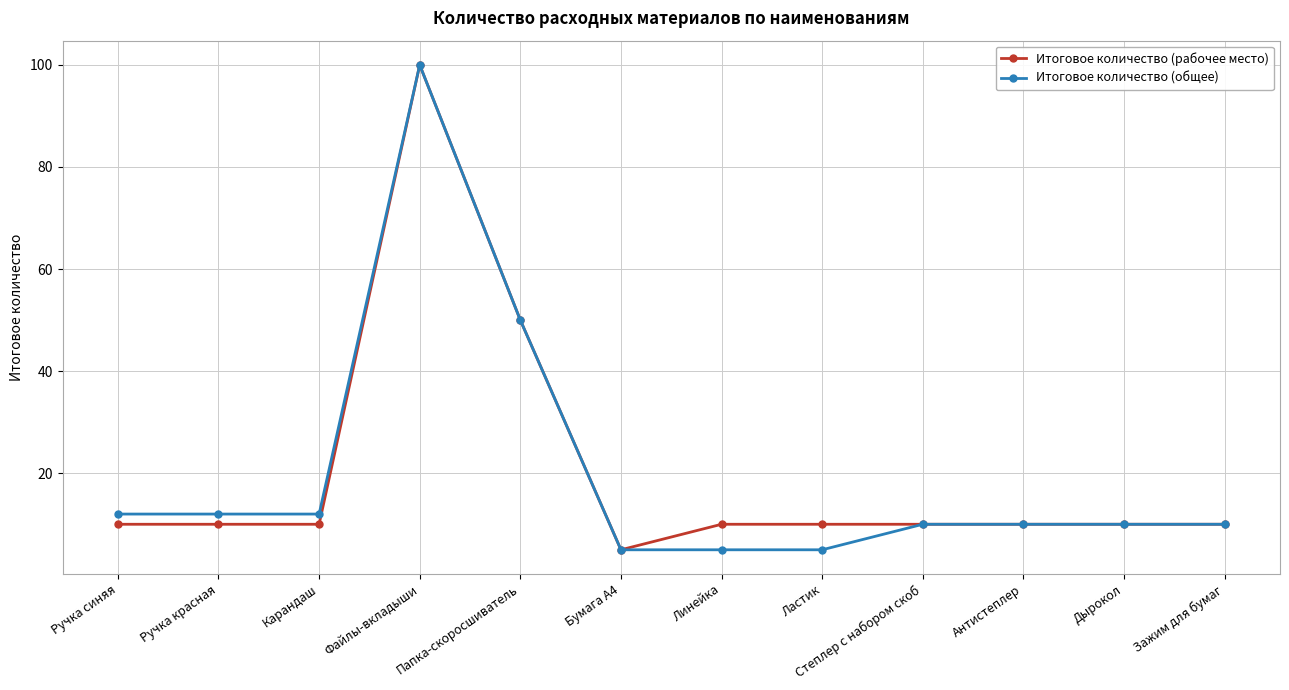

Reading left to right, what are all the values shown in this chart?

Итоговое количество (рабочее место): Ручка синяя=10	Ручка красная=10	Карандаш=10	Файлы-вкладыши=100	Папка-скоросшиватель=50	Бумага А4=5	Линейка=10	Ластик=10	Степлер с набором скоб=10	Антистеплер=10	Дырокол=10	Зажим для бумаг=10
Итоговое количество (общее): Ручка синяя=12	Ручка красная=12	Карандаш=12	Файлы-вкладыши=100	Папка-скоросшиватель=50	Бумага А4=5	Линейка=5	Ластик=5	Степлер с набором скоб=10	Антистеплер=10	Дырокол=10	Зажим для бумаг=10